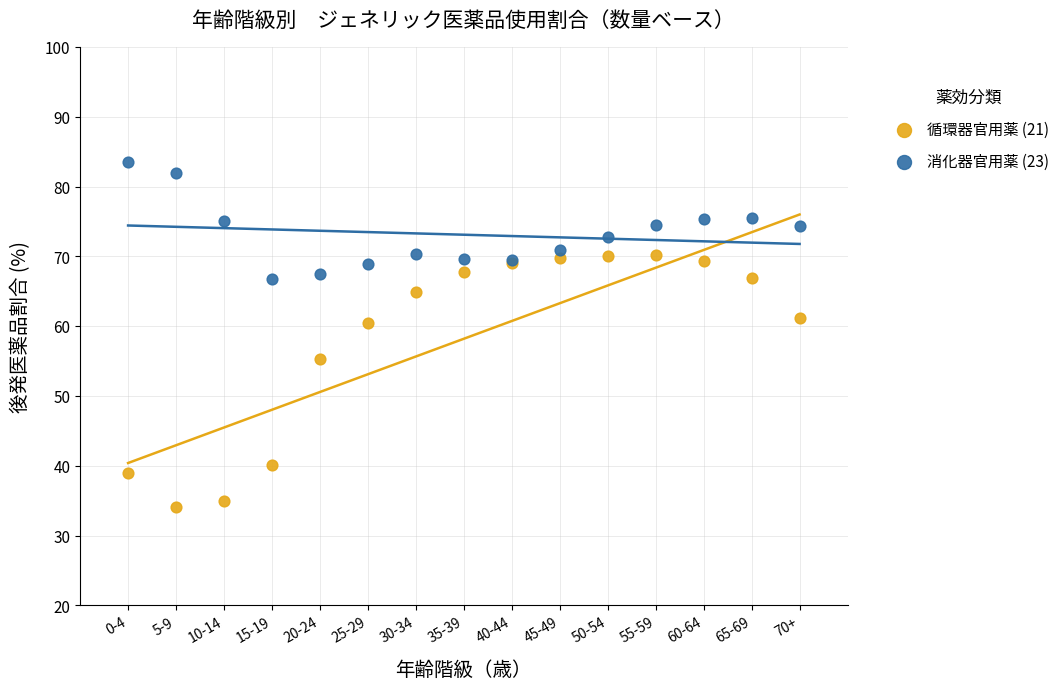

What are all the series names shown in the legend?

循環器官用薬 (21), 消化器官用薬 (23)